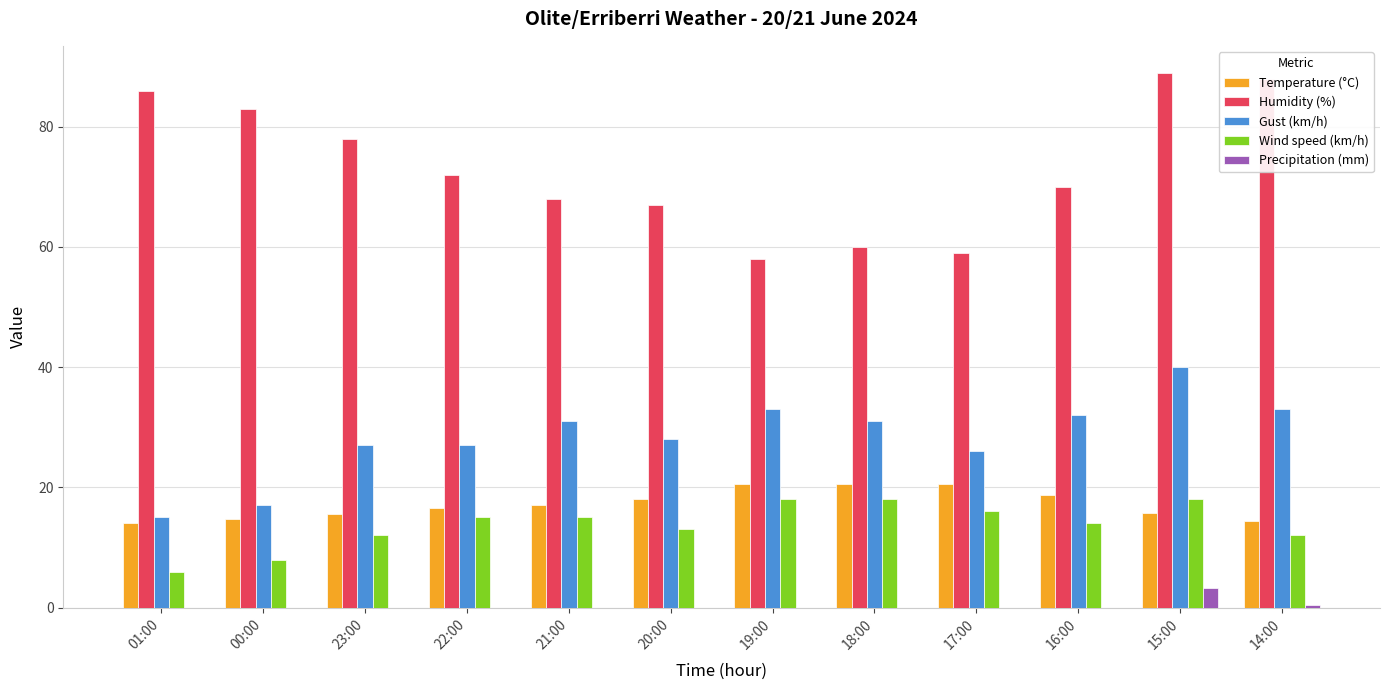

What is the sum of the Temperature (°C) values at 00:00 and 17:00?

35.4